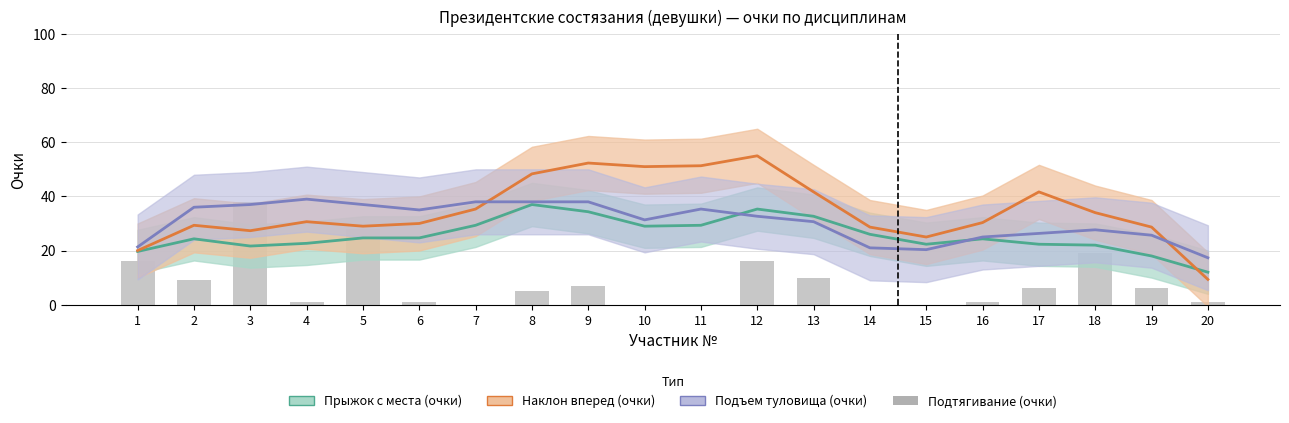

Does the chart contain any negative values?

No